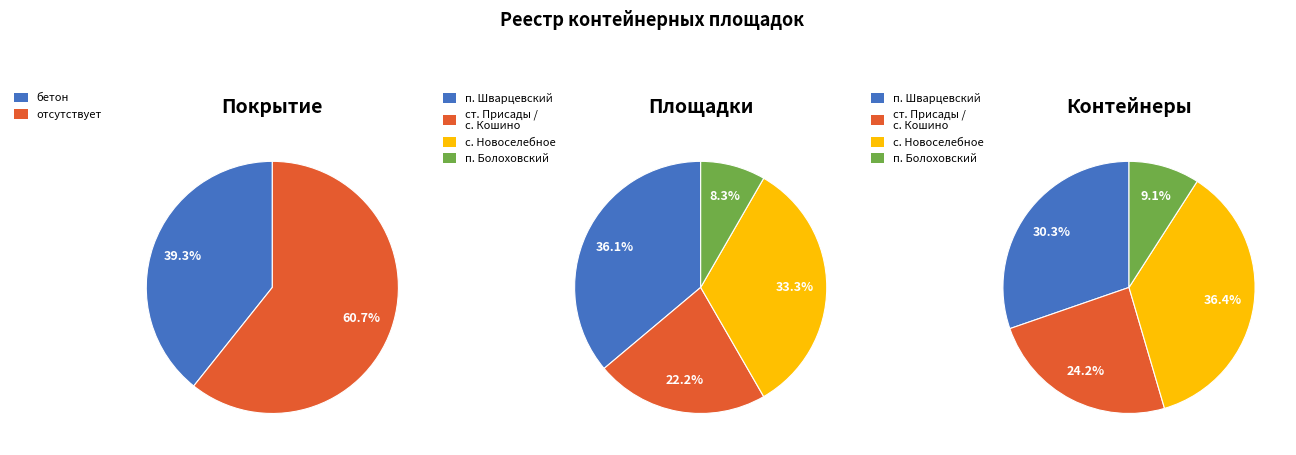

Which category has the biggest portion of the pie?

отсутствует